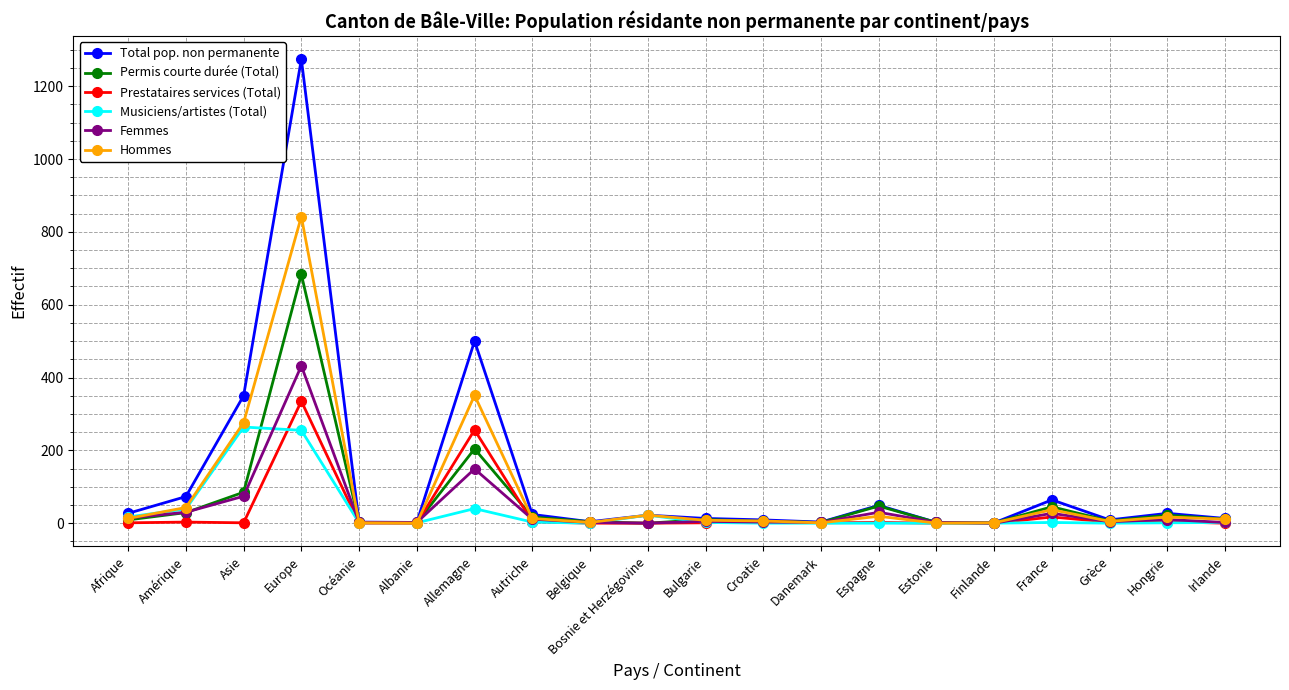

Between Amérique and Europe, which series saw the biggest shift?

Total pop. non permanente